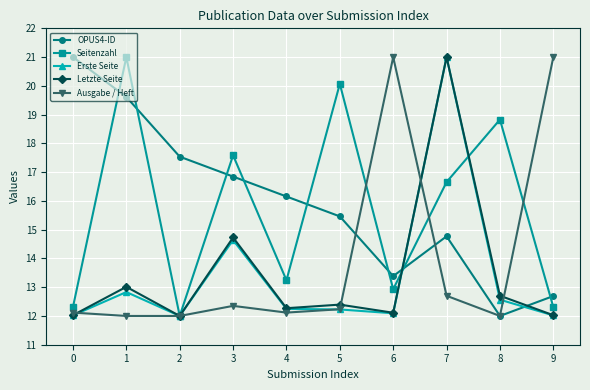

The Letzte Seite series shows 20.0 at 4. True or false?

False